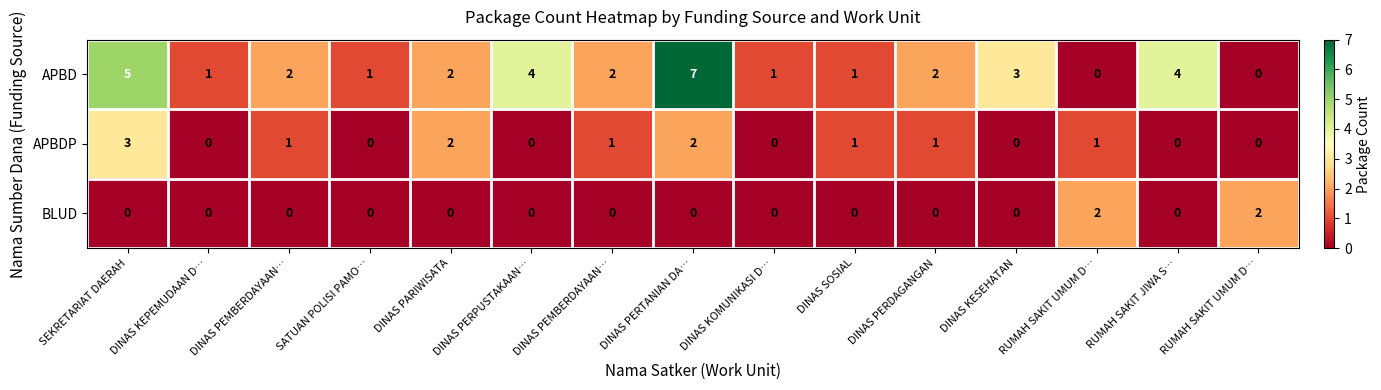

What is the difference between the highest and lowest values at RUMAH SAKIT JIWA S…?

4